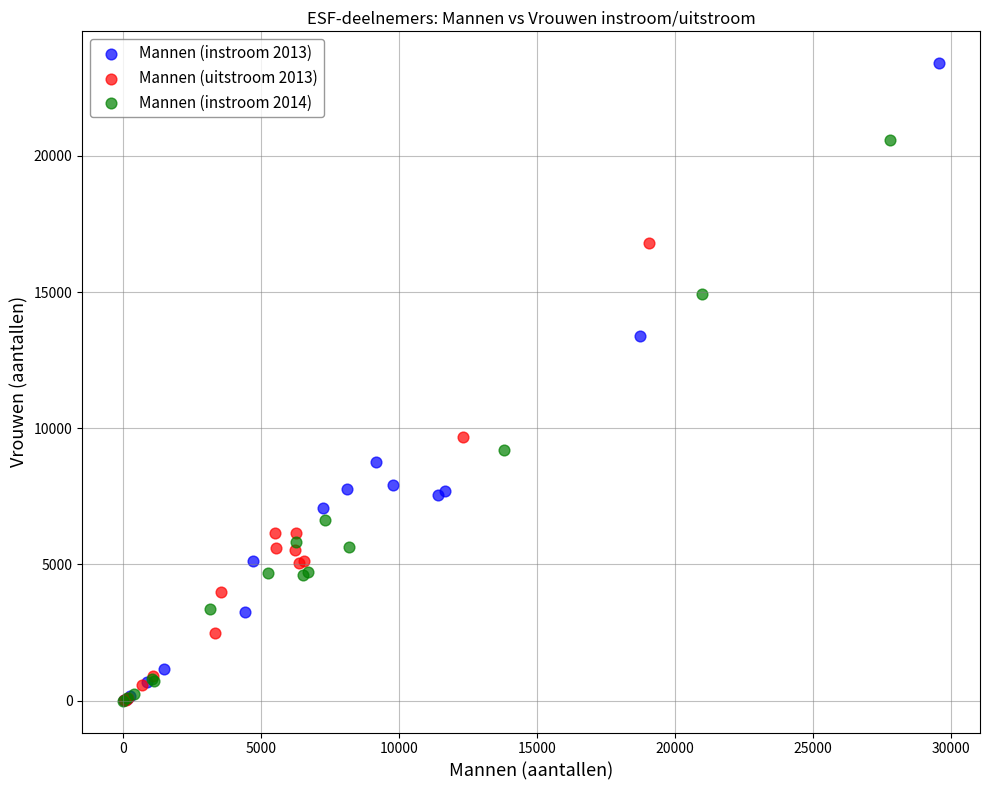

Which series contains the highest Y value?

Mannen (instroom 2013)